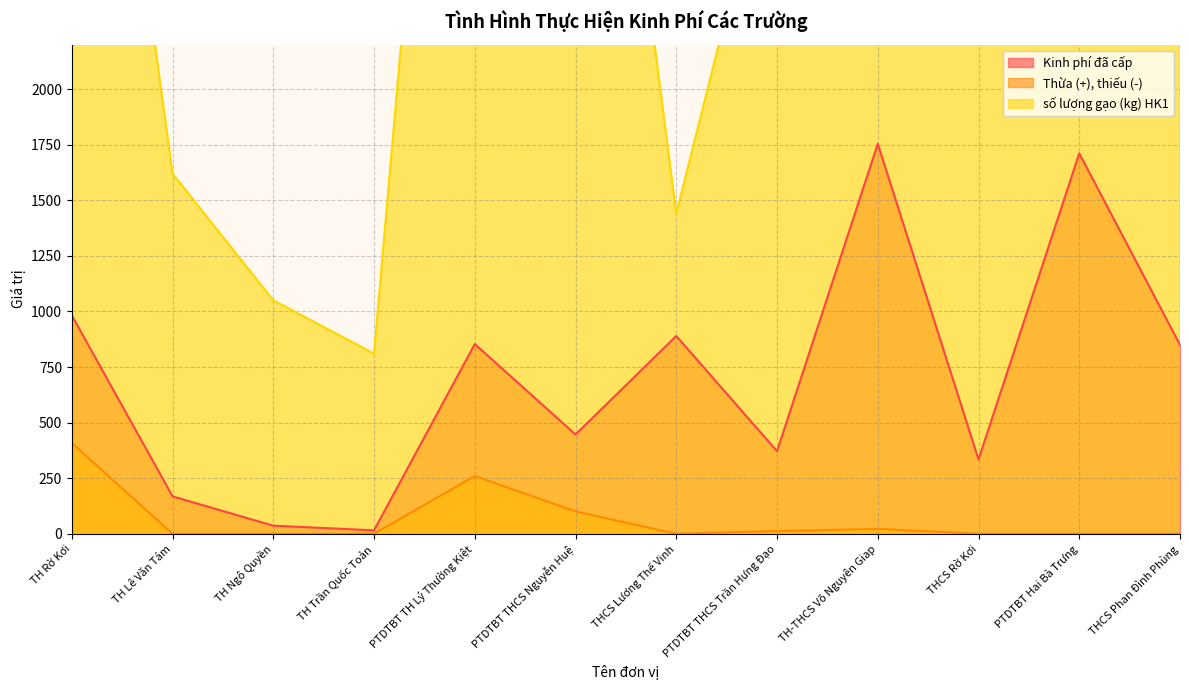

What is the maximum value for Kinh phí đã cấp?

1754.1